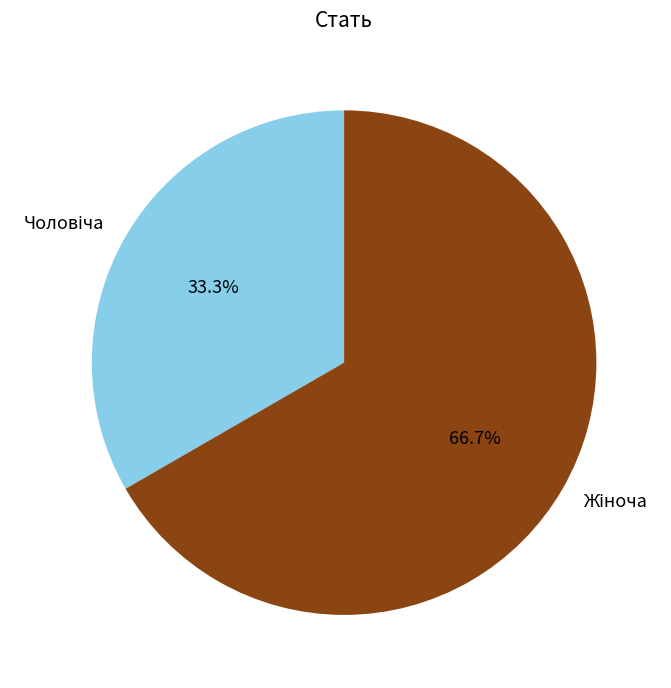

How many slices are in this pie chart?

2